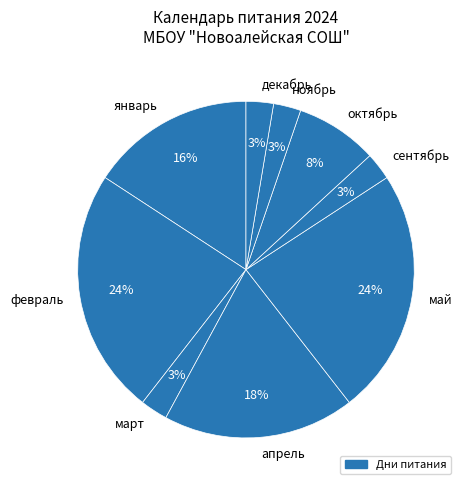

To the nearest percent, what is the difference between the largest and smallest slice percentages?

21%